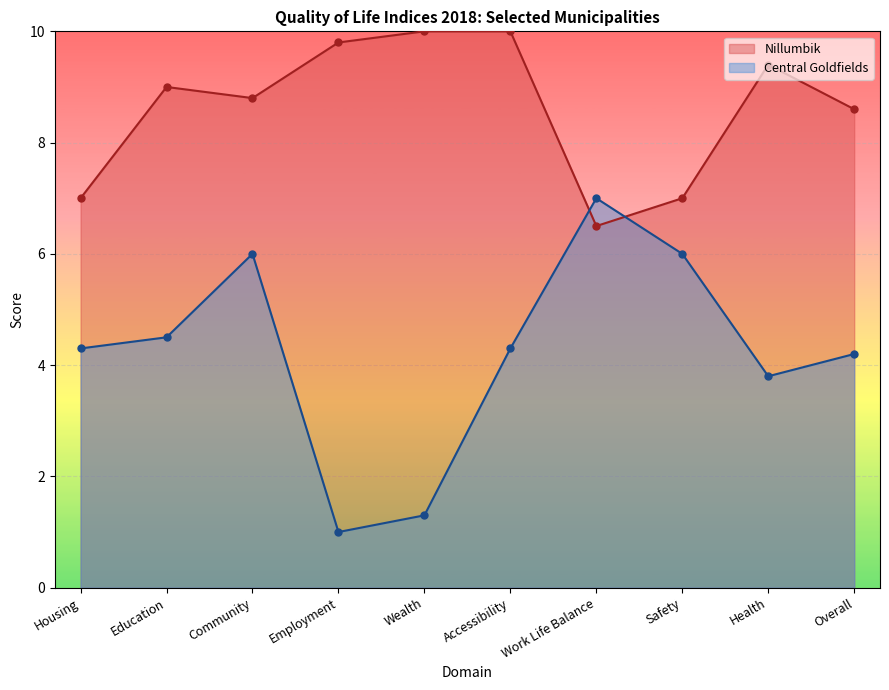

Between which two adjacent categories do Central Goldfields and Nillumbik first intersect?

Accessibility and Work Life Balance